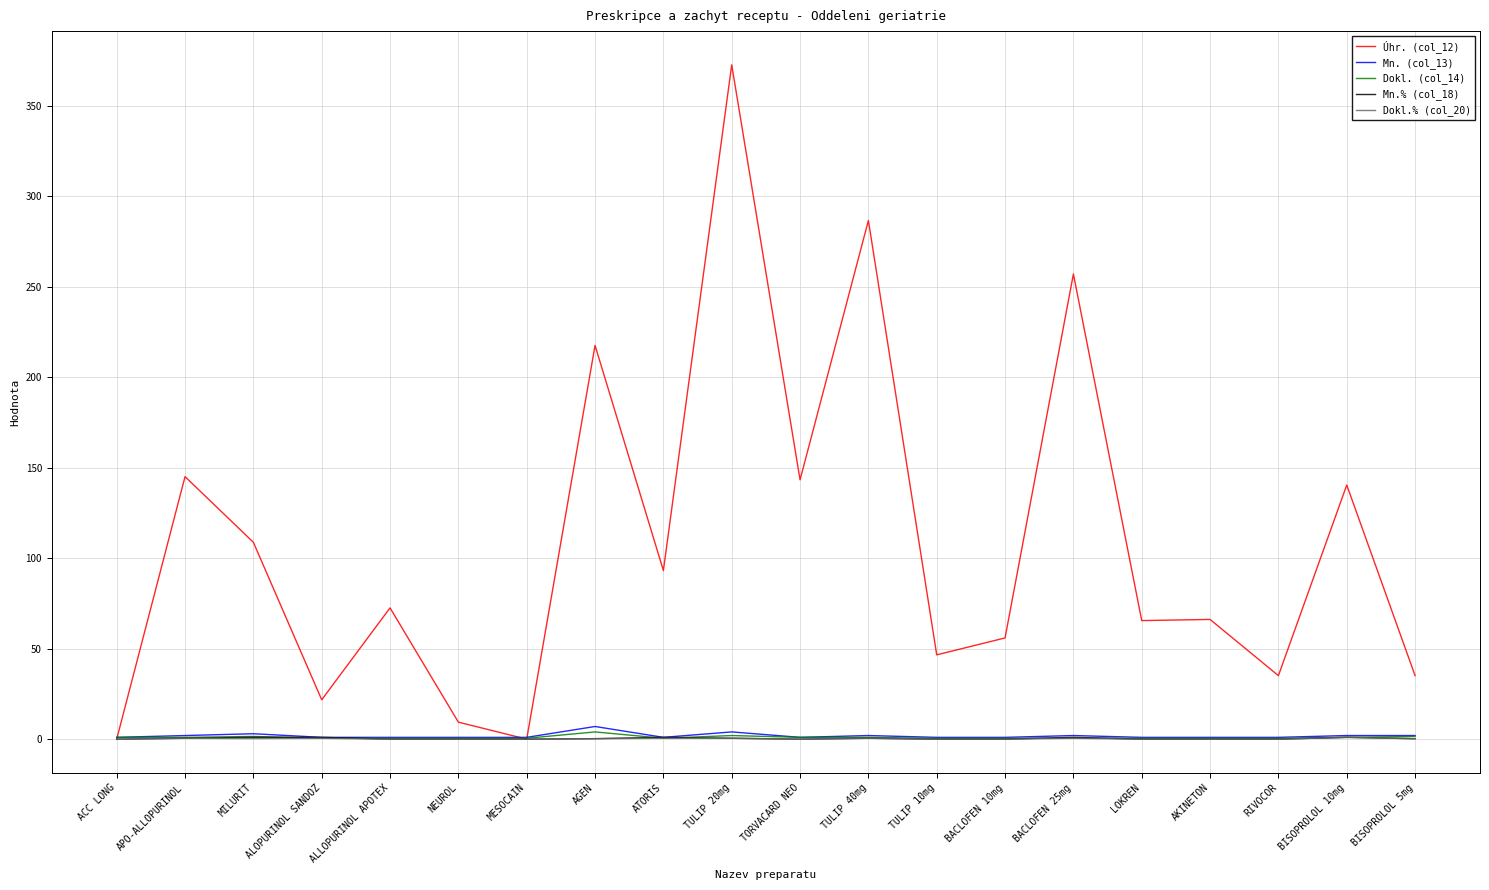

At which category is the sum across all series the highest?

TULIP 20mg